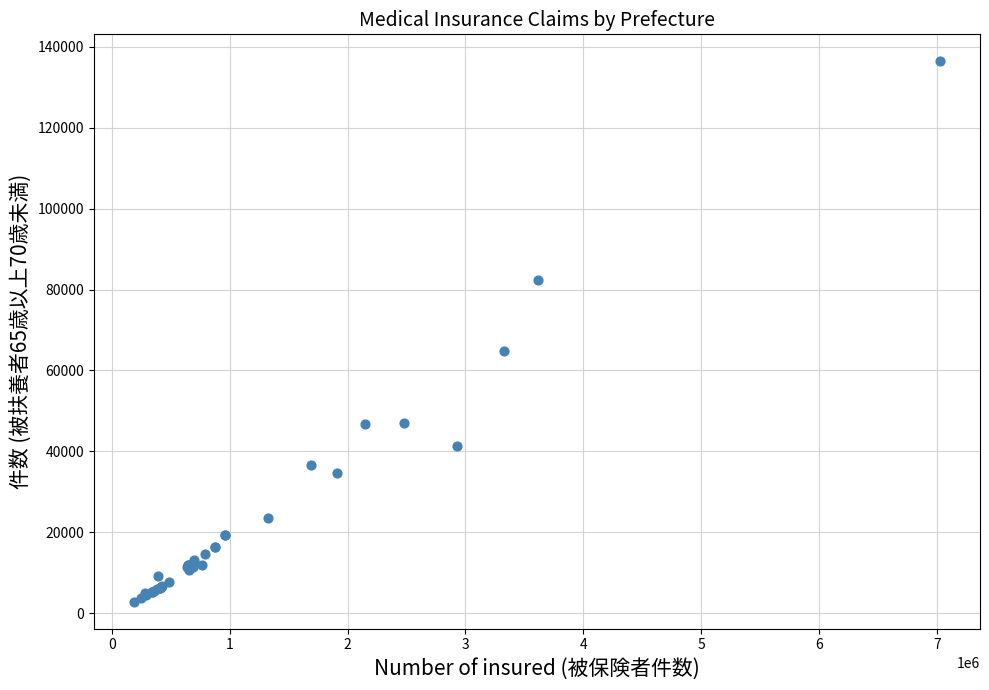

What Y value in the scatter plot is closest to 69622?

64746